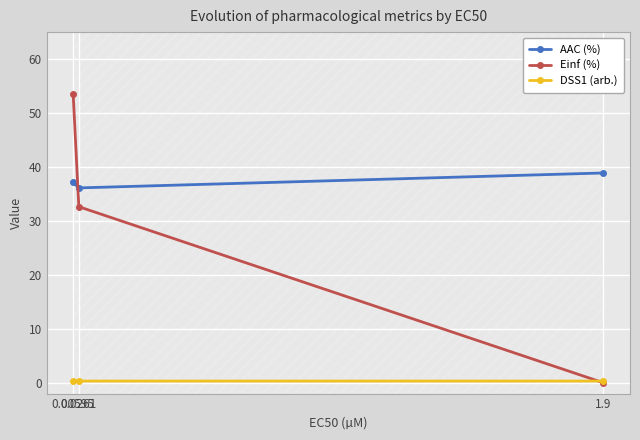

Which label corresponds to the smallest value in the chart?

1.9